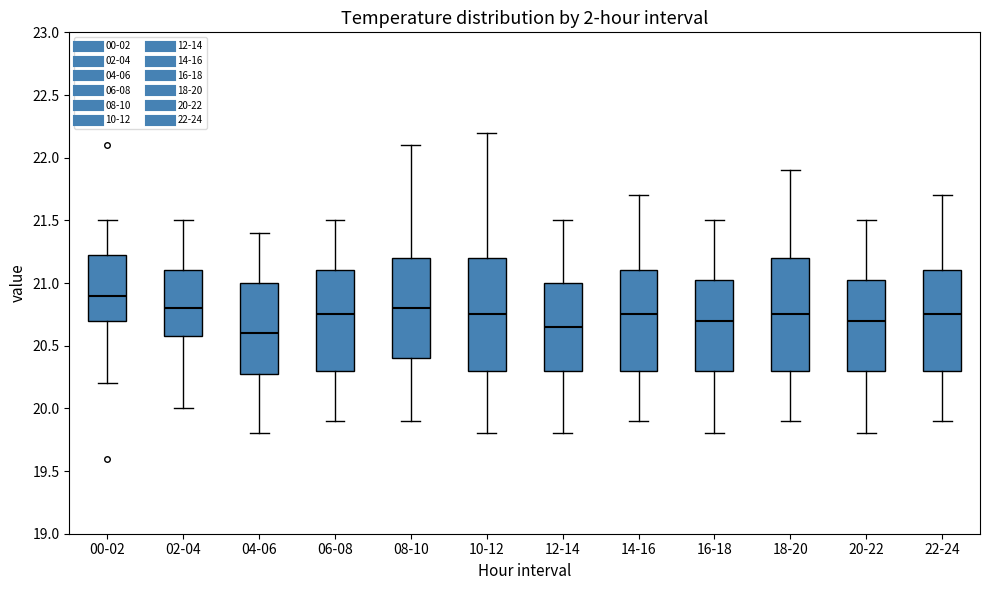

Reading left to right, transcribe this box plot: for each box, give where its median line is, the range the box spans, and where its two whiskers end, as read against the y-axis. The values are not printed on the chart, so give them approximately, as read against the axis.

00-02: median 20.90, box 20.70 to 21.25, whiskers 20.20 to 21.50
02-04: median 20.80, box 20.60 to 21.10, whiskers 20.00 to 21.50
04-06: median 20.60, box 20.30 to 21.00, whiskers 19.80 to 21.40
06-08: median 20.75, box 20.30 to 21.10, whiskers 19.90 to 21.50
08-10: median 20.80, box 20.40 to 21.20, whiskers 19.90 to 22.10
10-12: median 20.75, box 20.30 to 21.20, whiskers 19.80 to 22.20
12-14: median 20.65, box 20.30 to 21.00, whiskers 19.80 to 21.50
14-16: median 20.75, box 20.30 to 21.10, whiskers 19.90 to 21.70
16-18: median 20.70, box 20.30 to 21.05, whiskers 19.80 to 21.50
18-20: median 20.75, box 20.30 to 21.20, whiskers 19.90 to 21.90
20-22: median 20.70, box 20.30 to 21.05, whiskers 19.80 to 21.50
22-24: median 20.75, box 20.30 to 21.10, whiskers 19.90 to 21.70